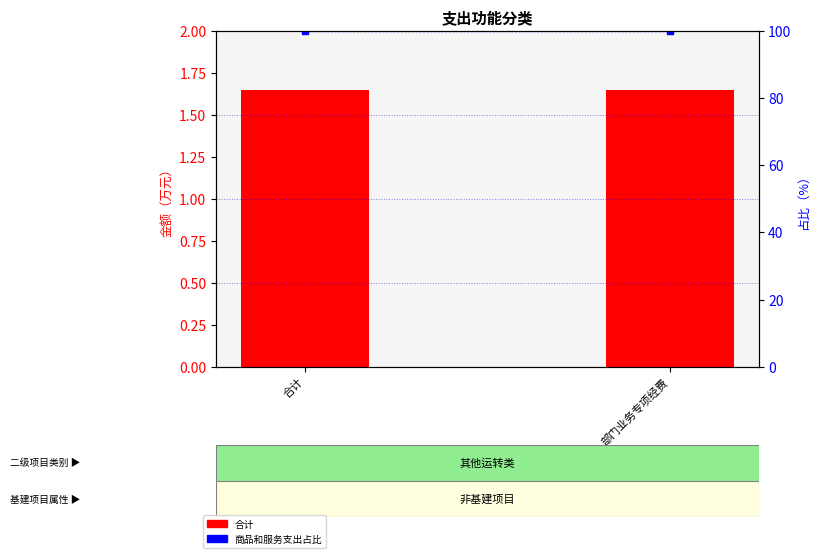

What is the highest value of the 商品和服务支出占比（%） series?

100.0